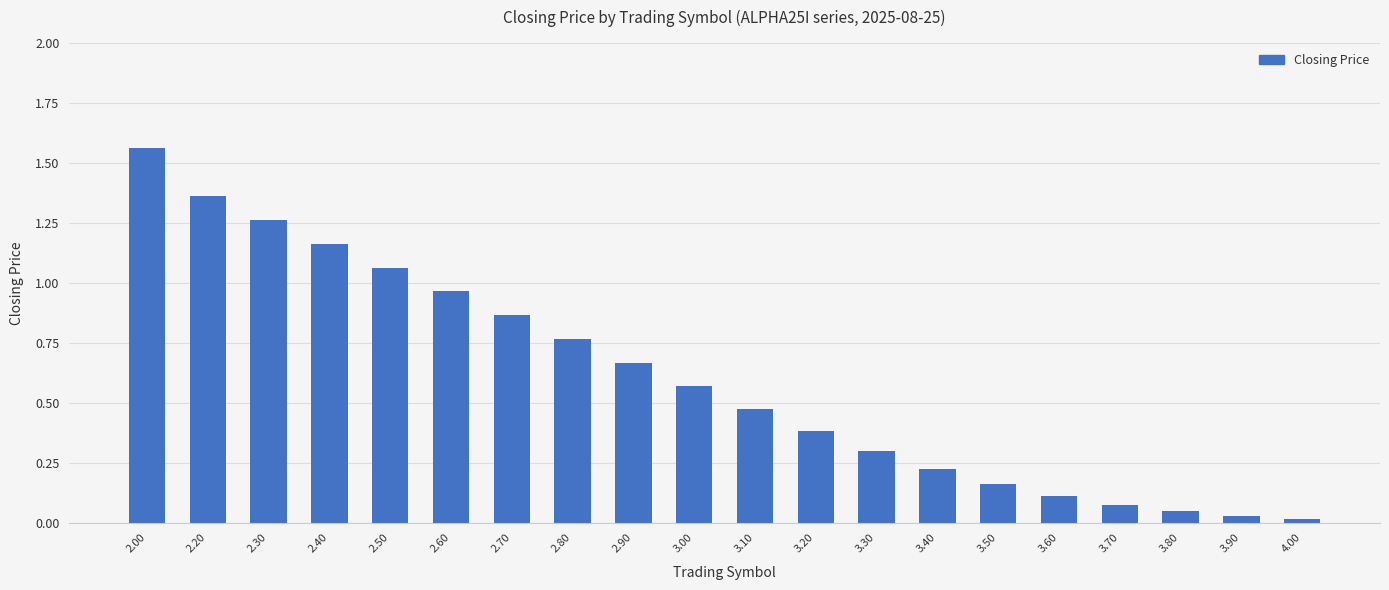

Does the chart contain stacked bars?

No